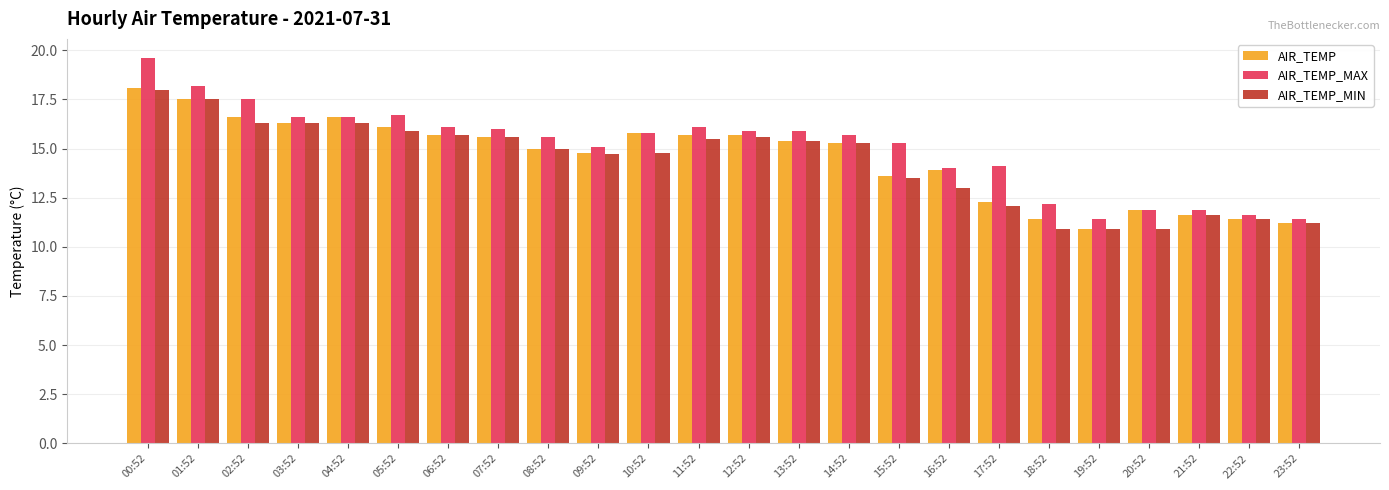

Which category has the highest value across all series?

00:52